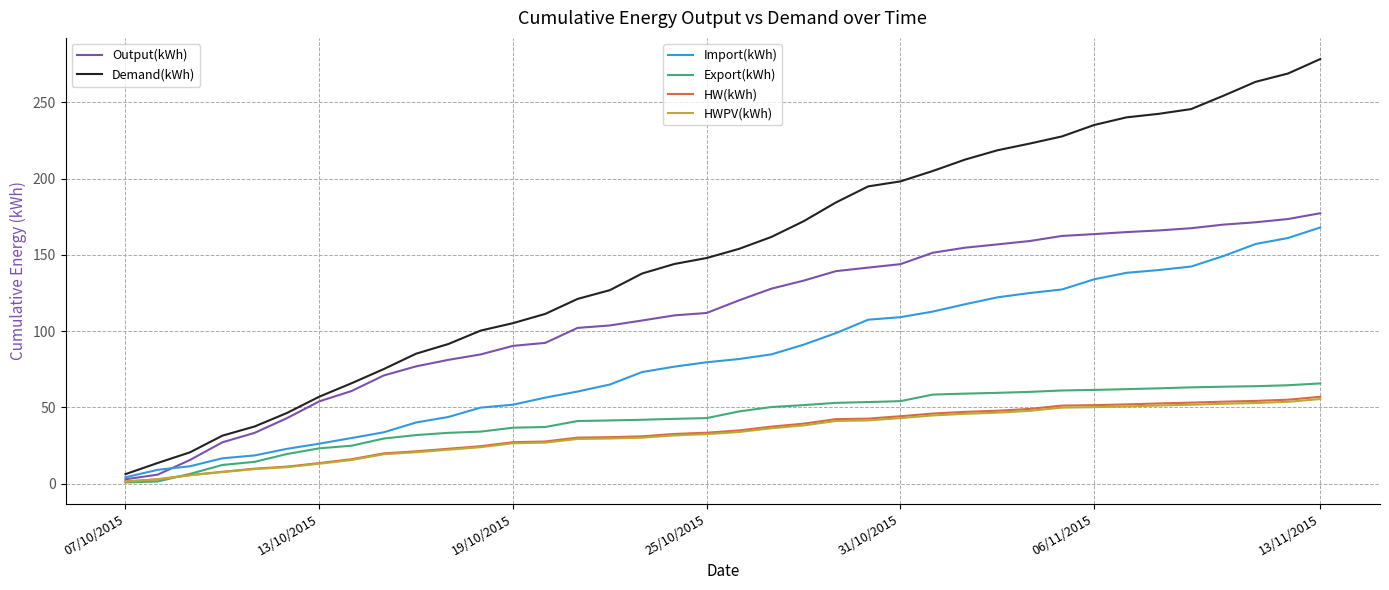

What is the maximum value shown in the chart?

278.3